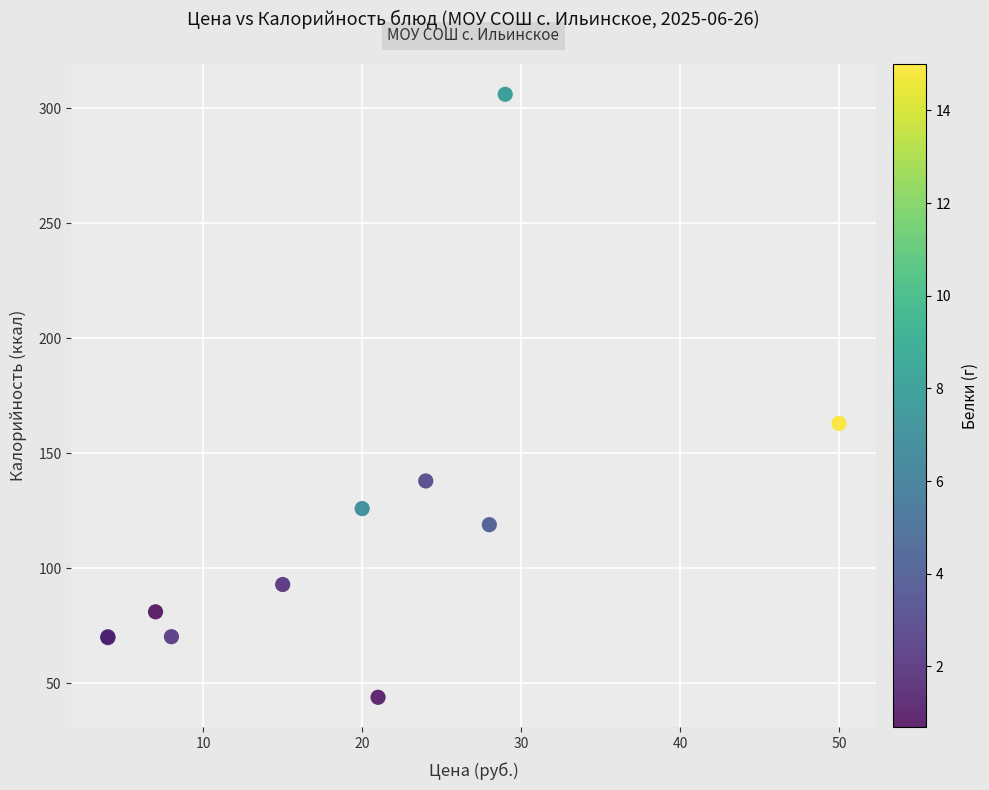

What Y value in the scatter plot is closest to 175?

163.0